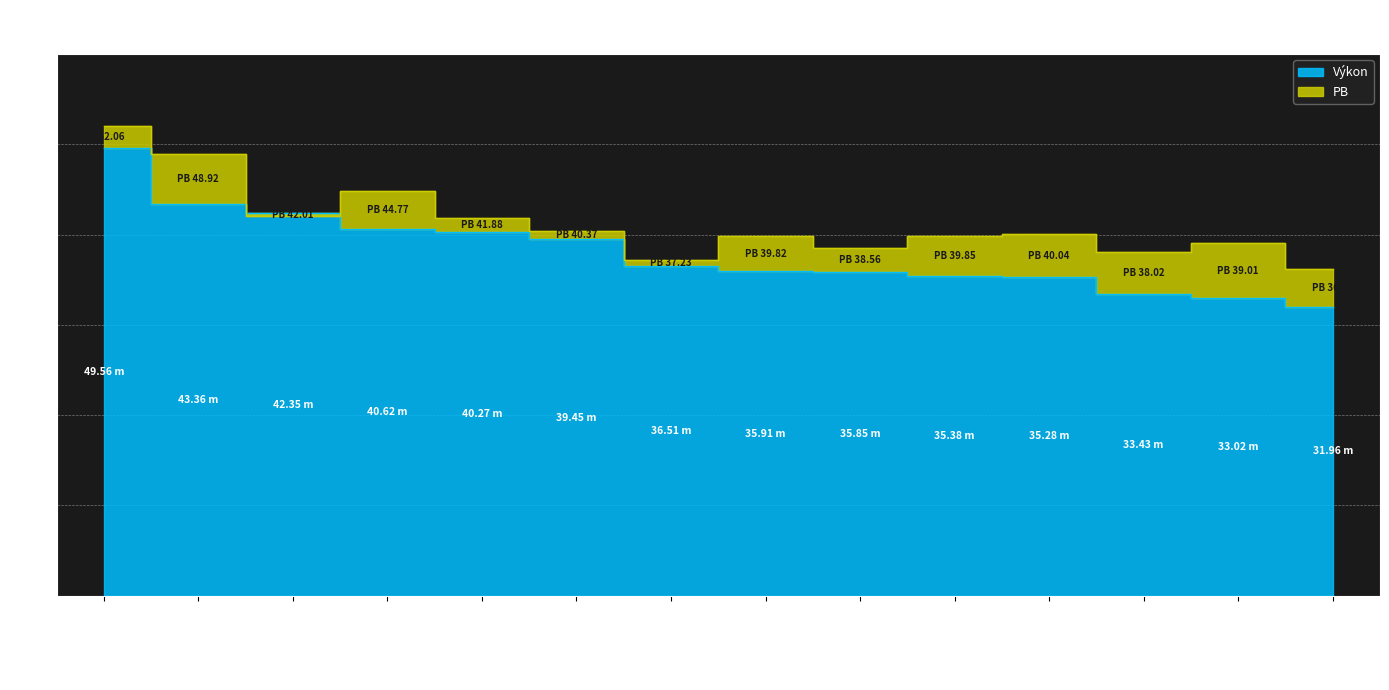

What value does the Výkon series have at Svoboda Matěj?

49.6